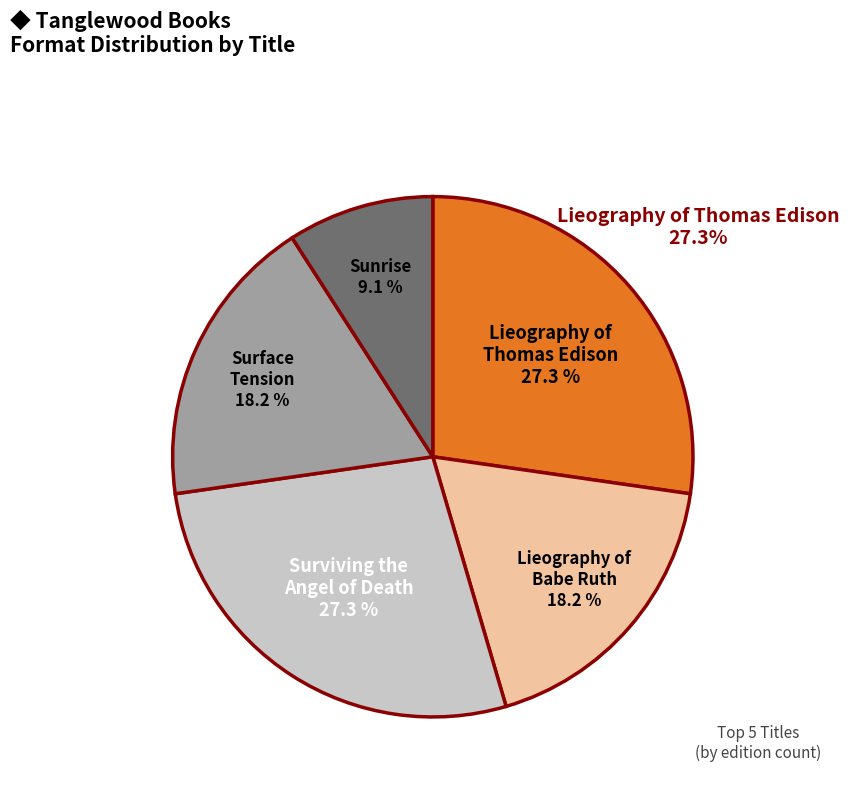

Combined, do Surface Tension and Lieography of Thomas Edison account for over 50%?

No